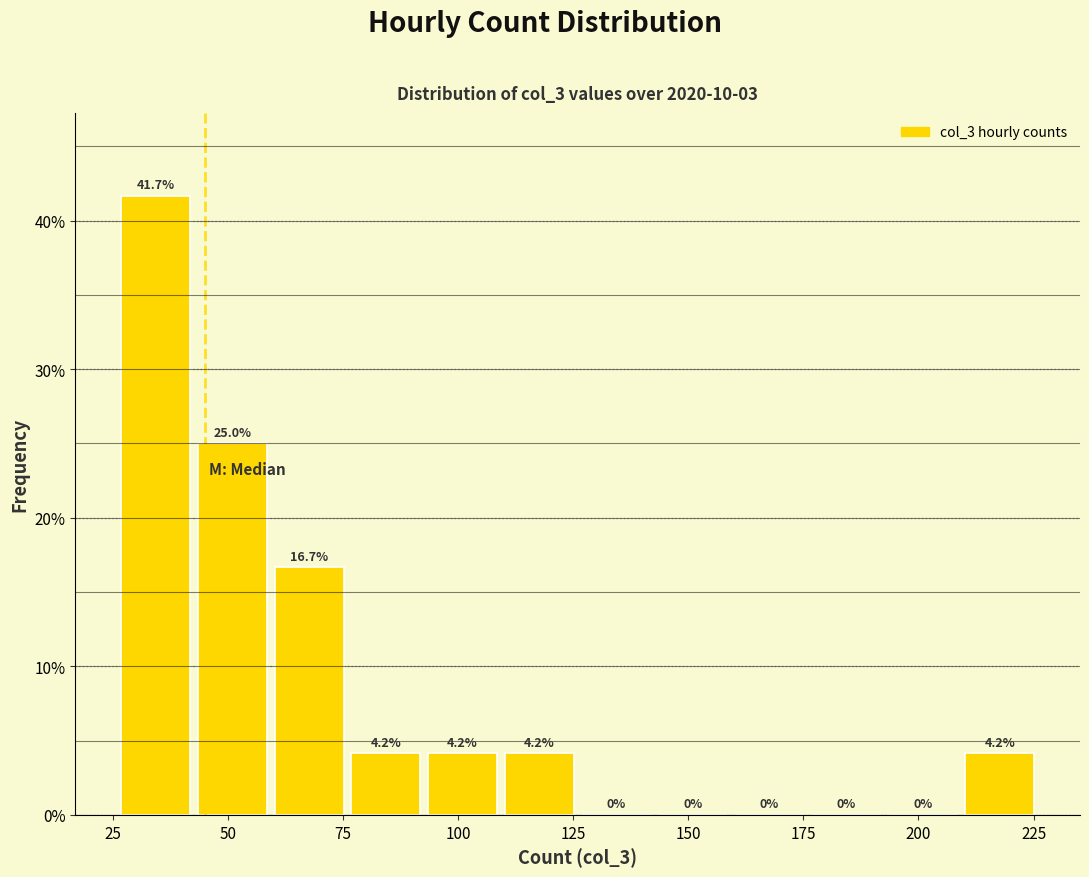

Read against the x-axis, roughly where is the centre of the tallest bar?

35